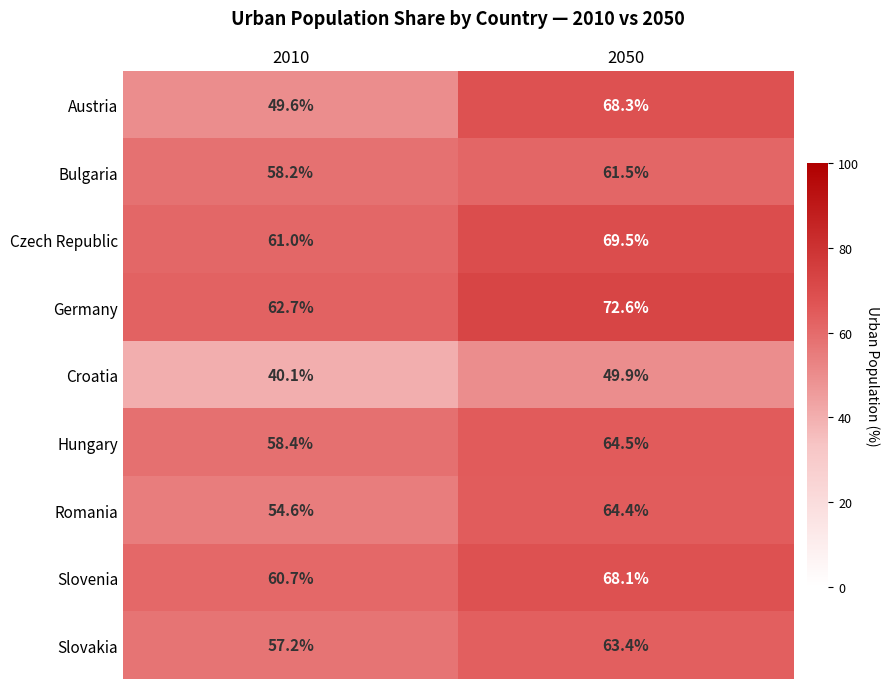

What is the sum of all Hungary values?

122.9